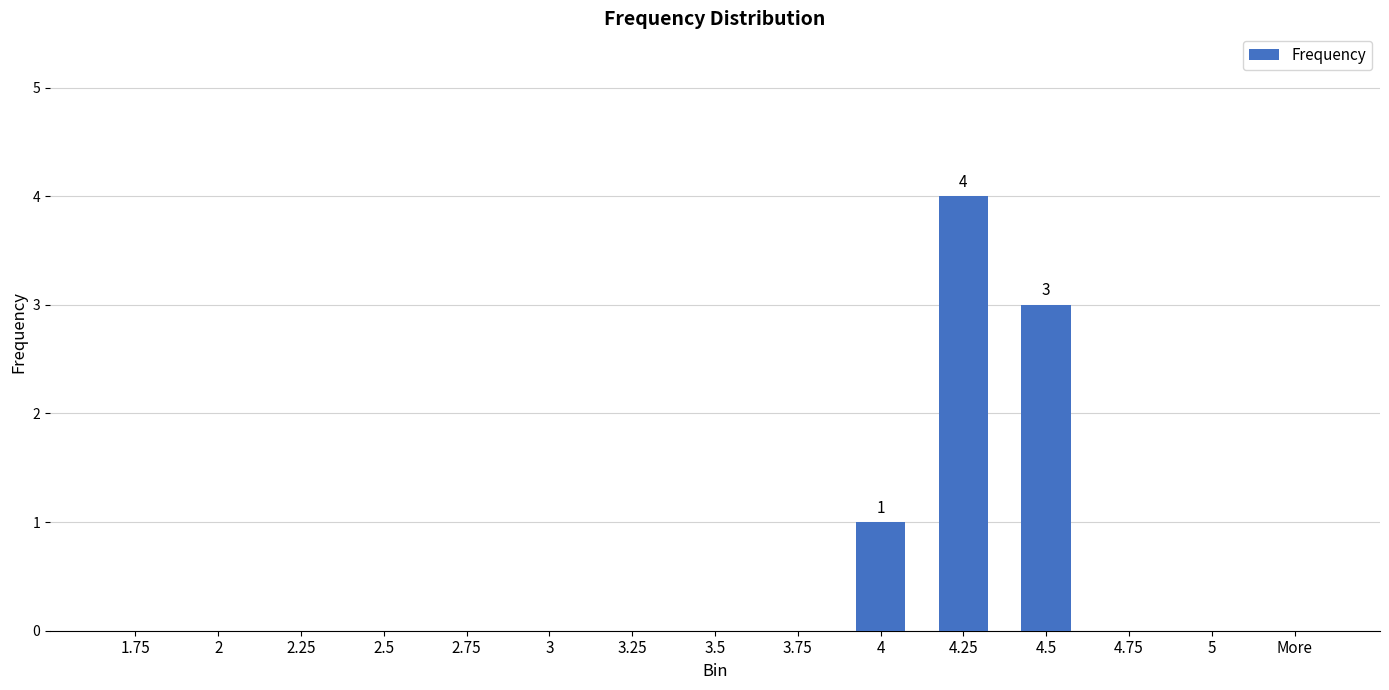

What is the sum of the values at 4.5 and 3?

3